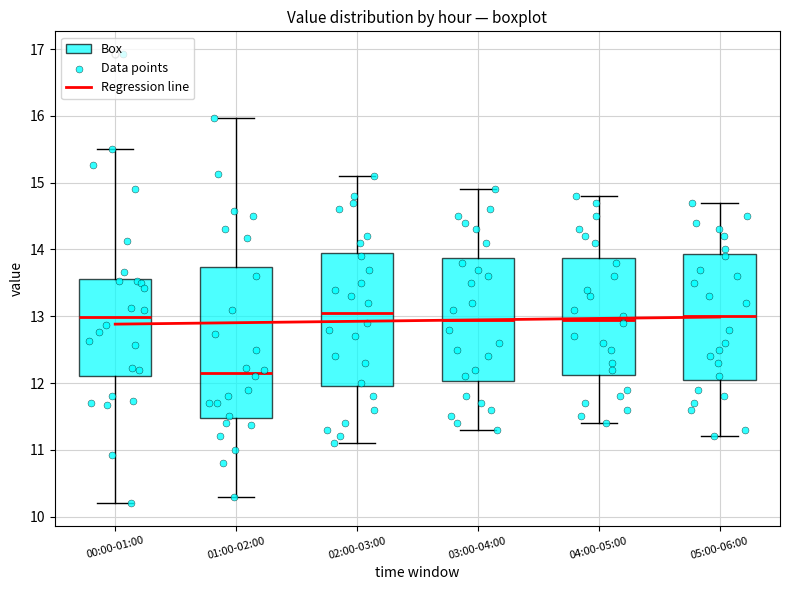

Which box is the tallest, from its lower edge to its upper edge?

01:00-02:00